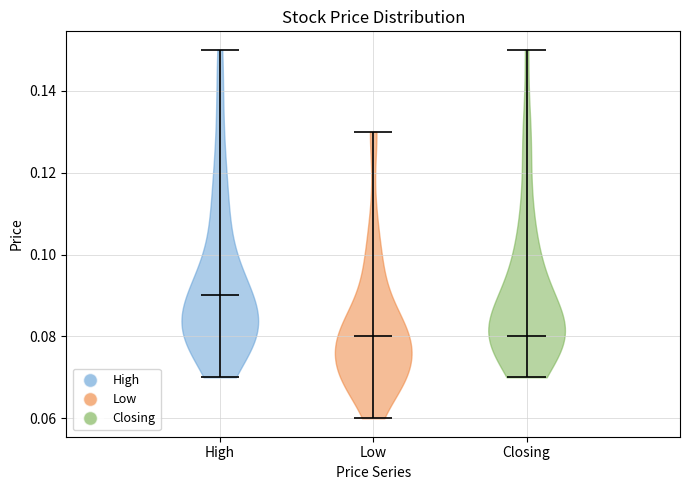

Reading left to right, read every violin against the y-axis: where its median line is, and the lowest and highest points it reaches. The values are not printed on the chart, so give them approximately, as read against the axis.

High: median line 0.09, lowest point 0.07, highest point 0.15
Low: median line 0.08, lowest point 0.06, highest point 0.13
Closing: median line 0.08, lowest point 0.07, highest point 0.15